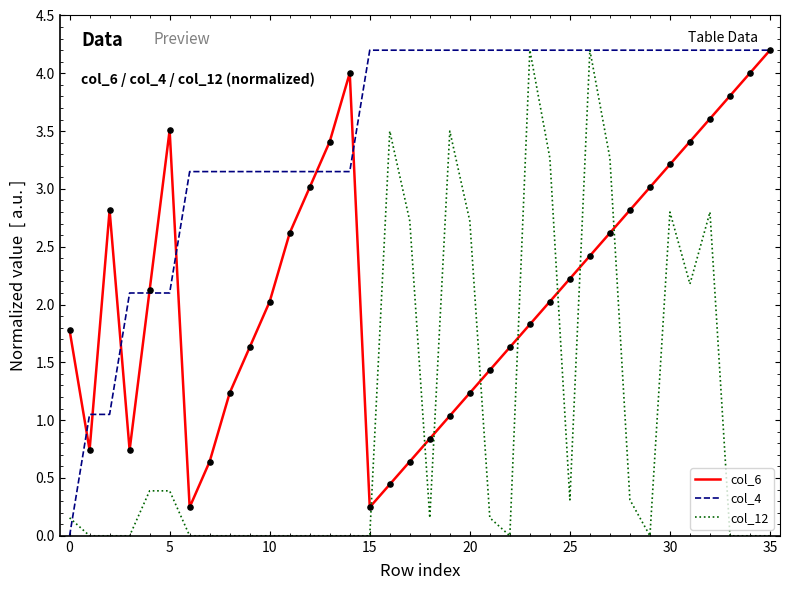

Which series has the largest total across all categories?

col_4